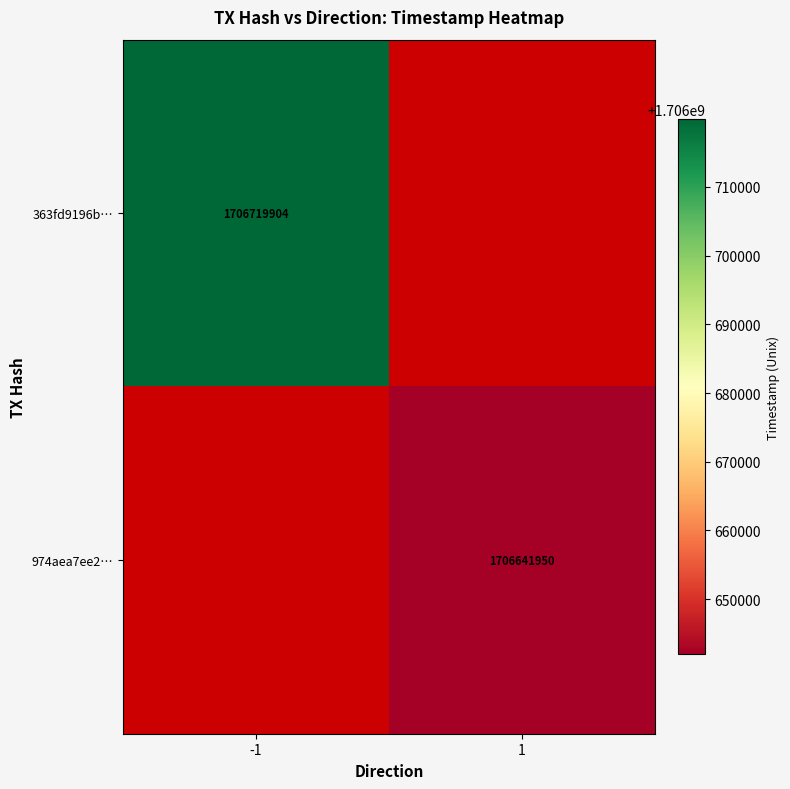

True or false: 363fd9196b… has a value of 734683129.2 at -1.

False